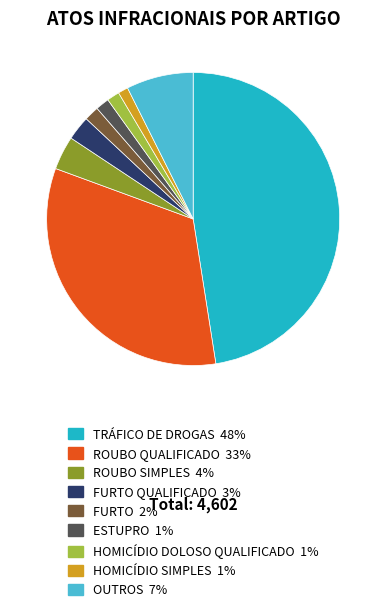

Does any single category account for the majority?

No